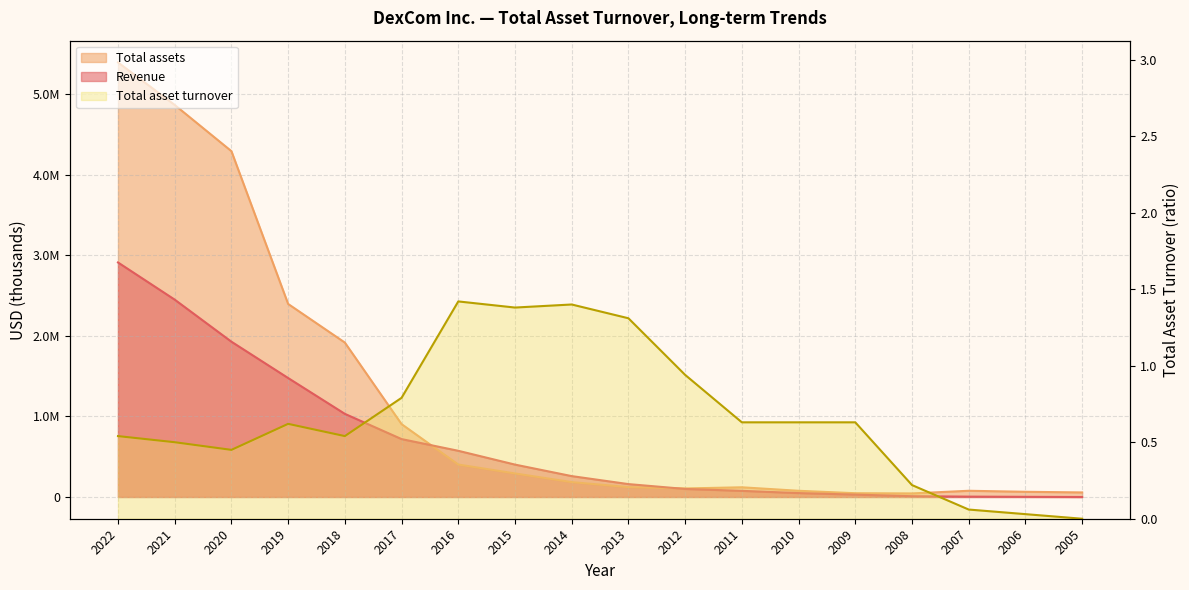

What is the difference between the highest and lowest values at 2017?

904099.2